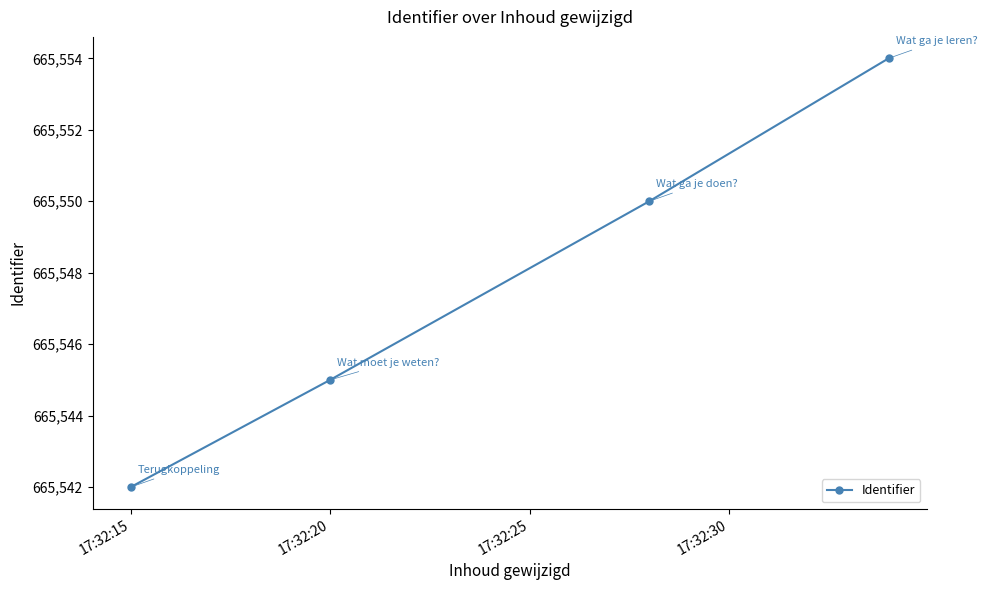

What is the greatest value displayed?

665554